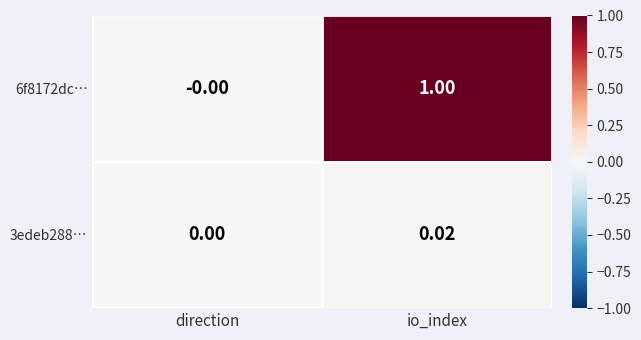

Which series has the largest total across all categories?

6f8172dc…